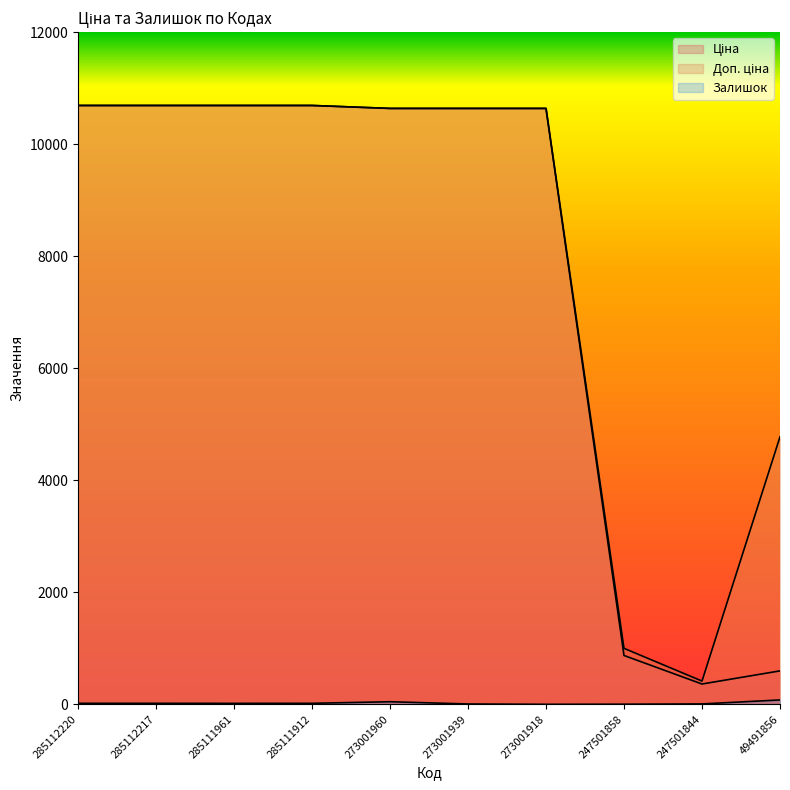

The value of Ціна at 285112217 is 10690.9. True or false?

True